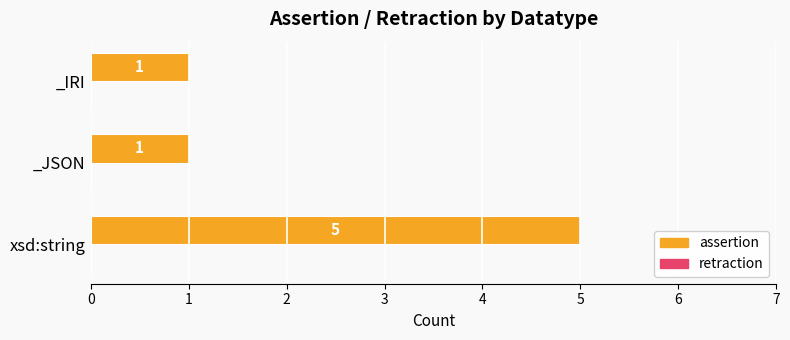

Reading bottom to top, extract all data points from this chart.

5	1	1